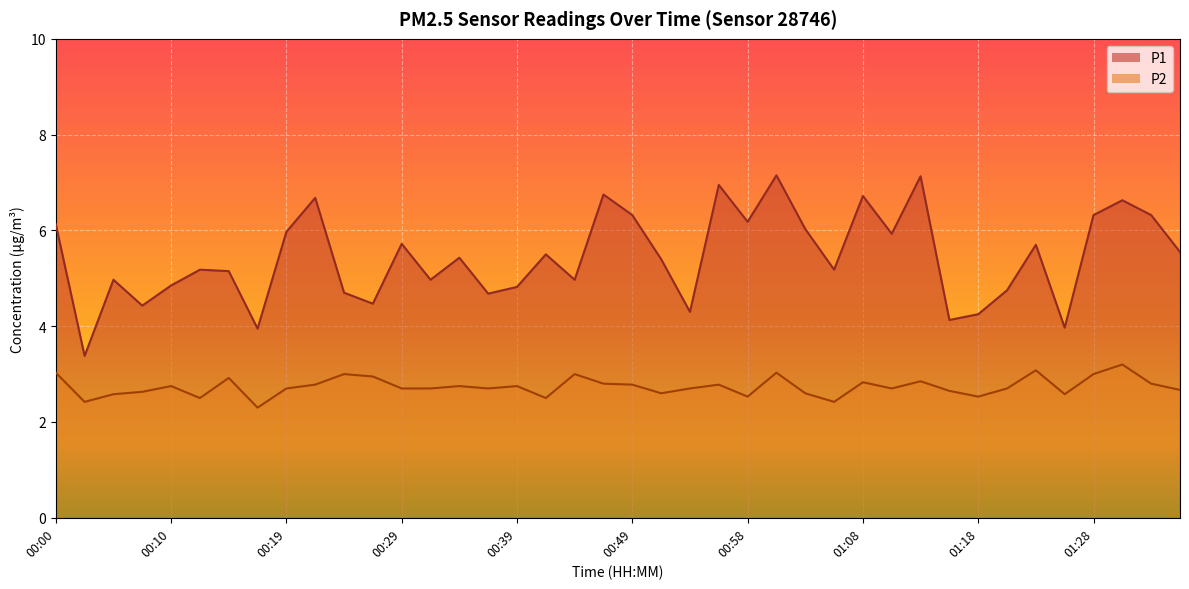

What is the label of the 1st point from the left?

00:00